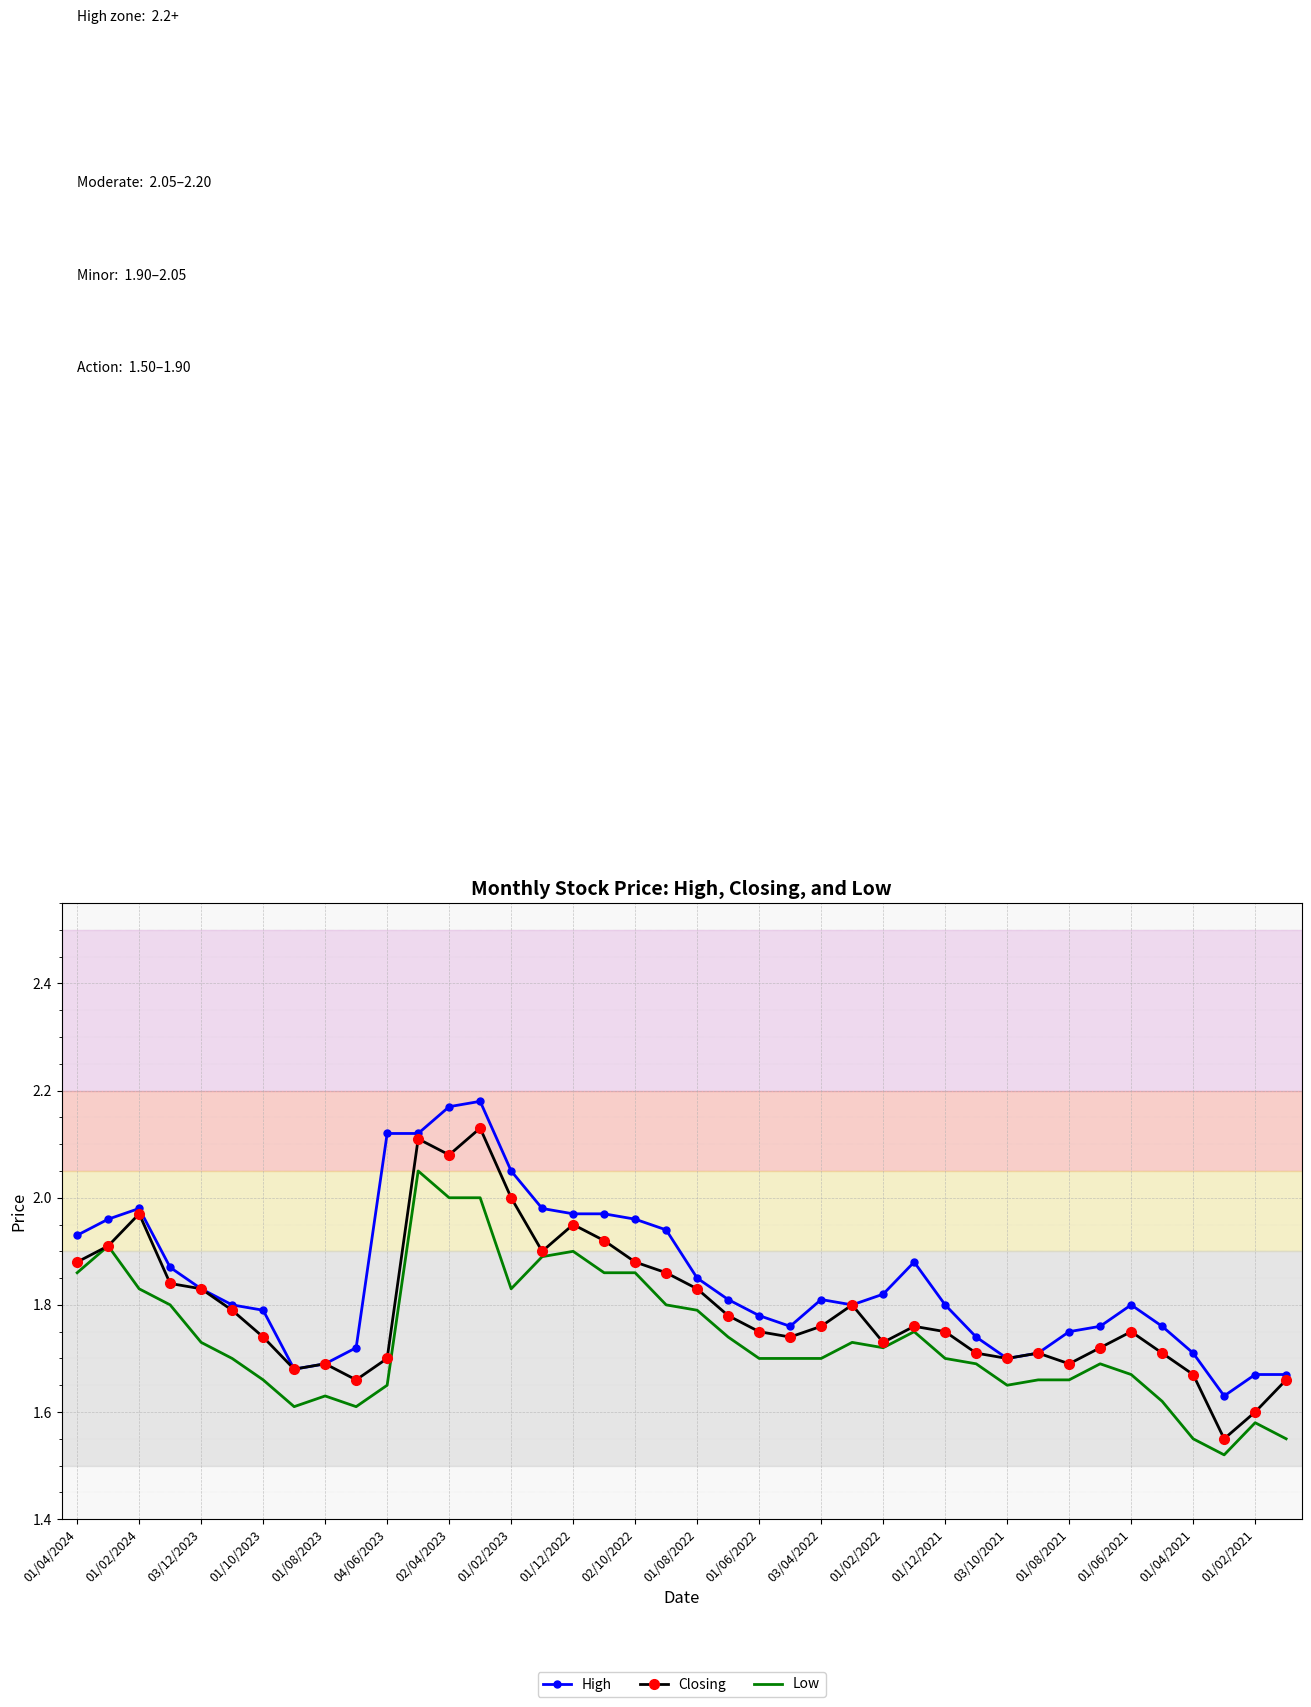

Which series has the largest range (max minus min)?

Closing